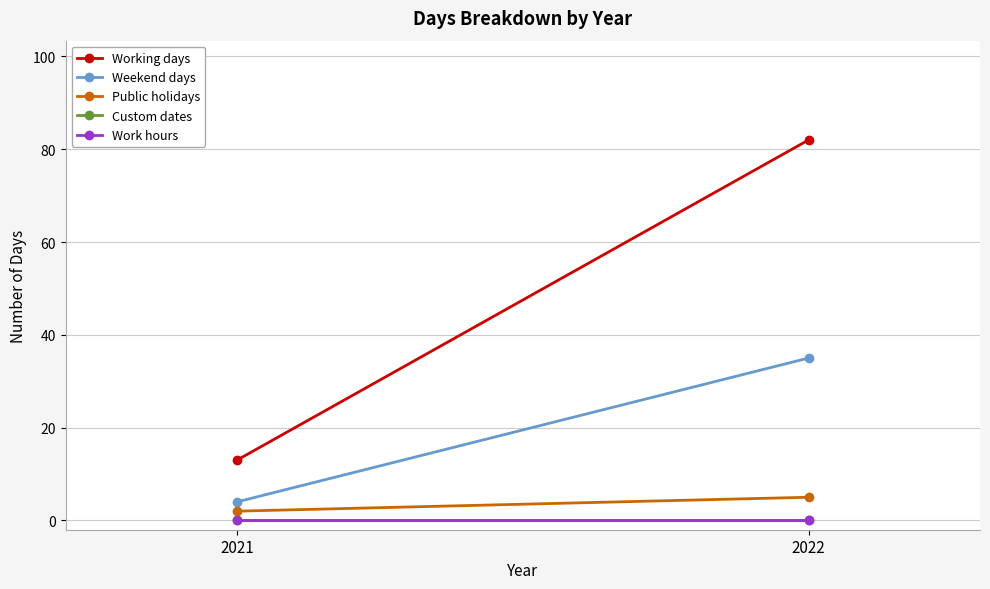

Which series changed the most between 2021 and 2022?

Working days